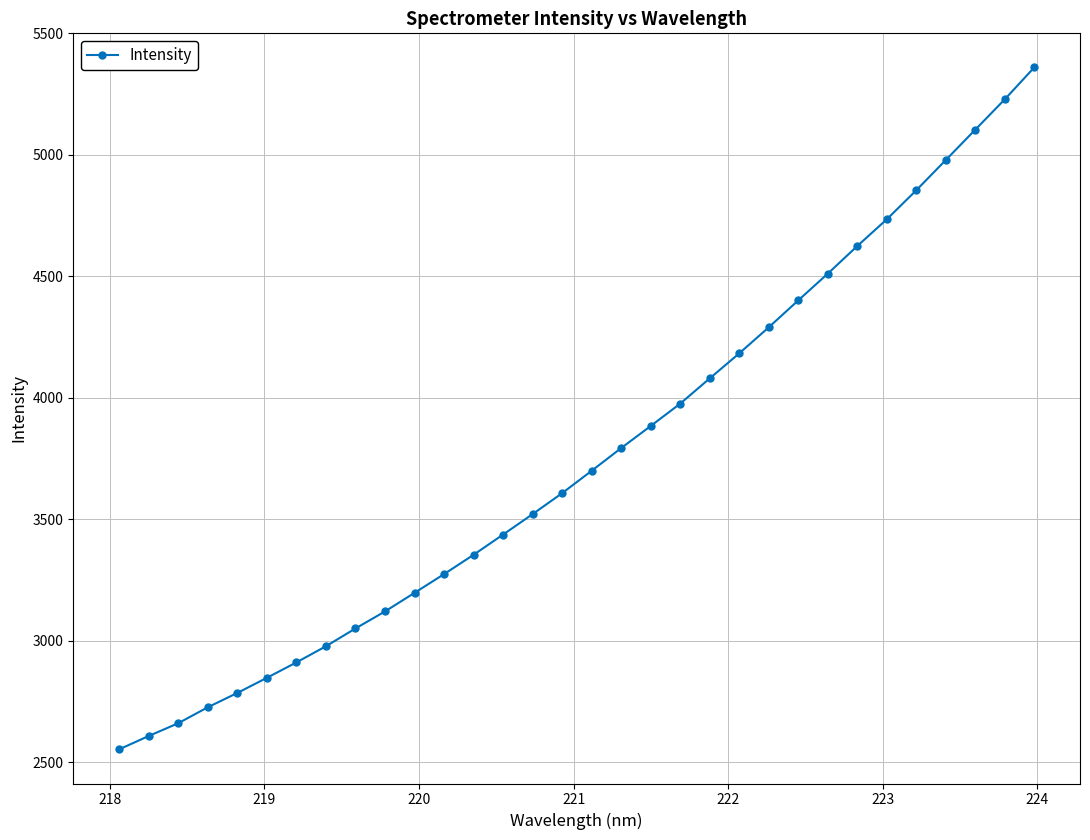

What is the value of the 2nd point from the left?

2607.3